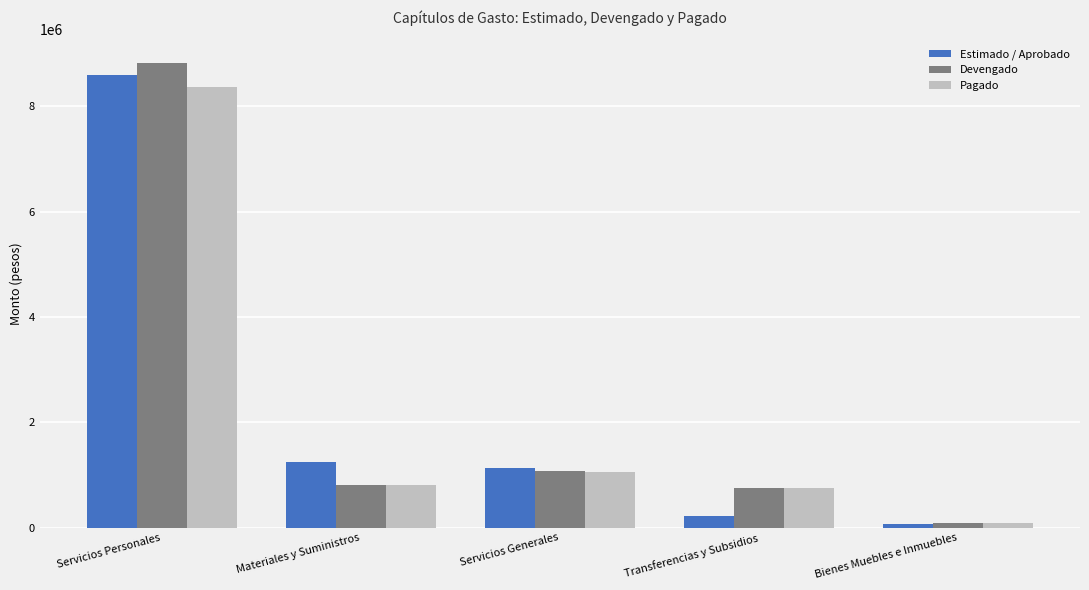

Read the Estimado / Aprobado value at Servicios Personales.

8593315.4